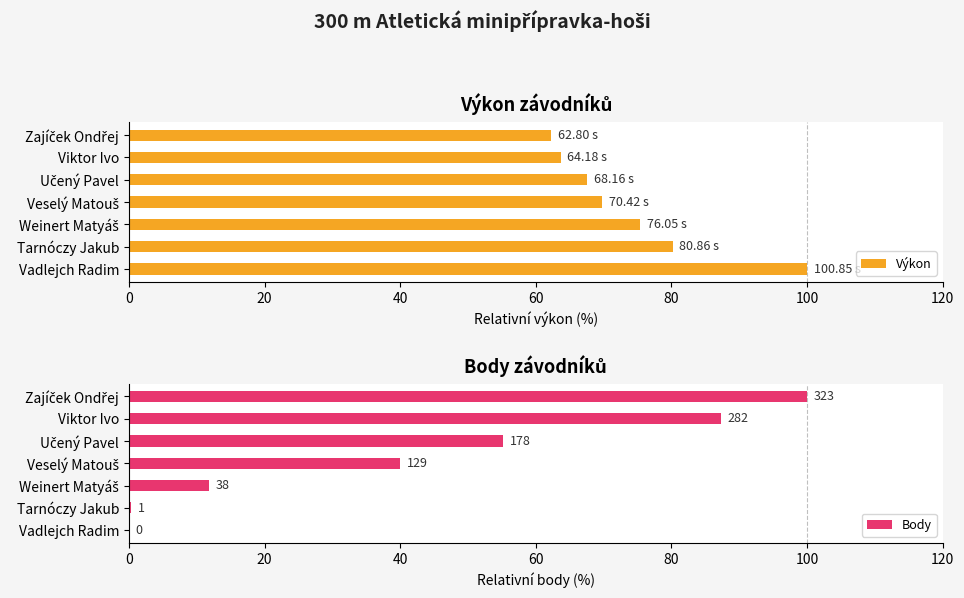

What is the difference between the second highest and second lowest values in the Výkon series?

16.5